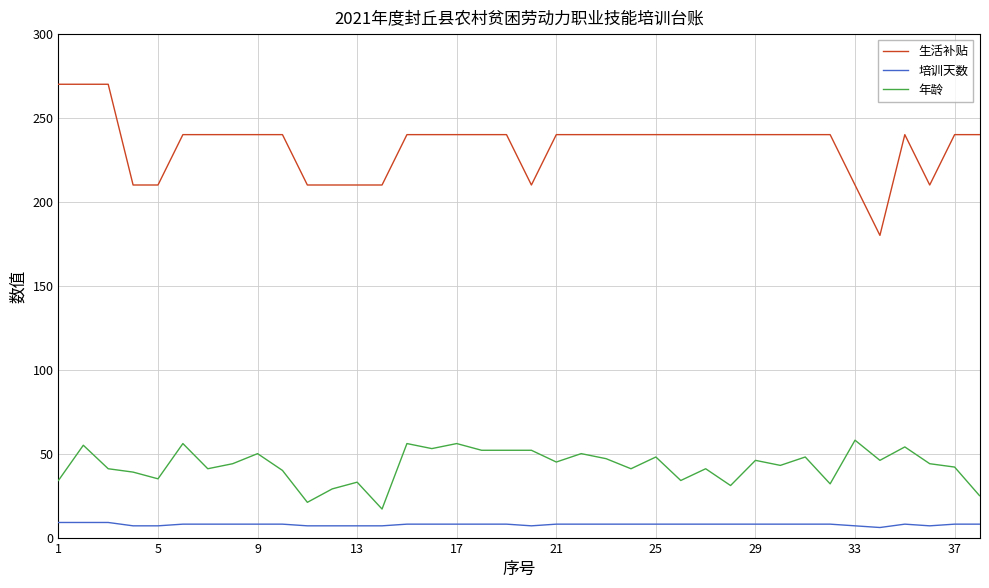

True or false: 年龄 has more than 1 interior local peaks.

True